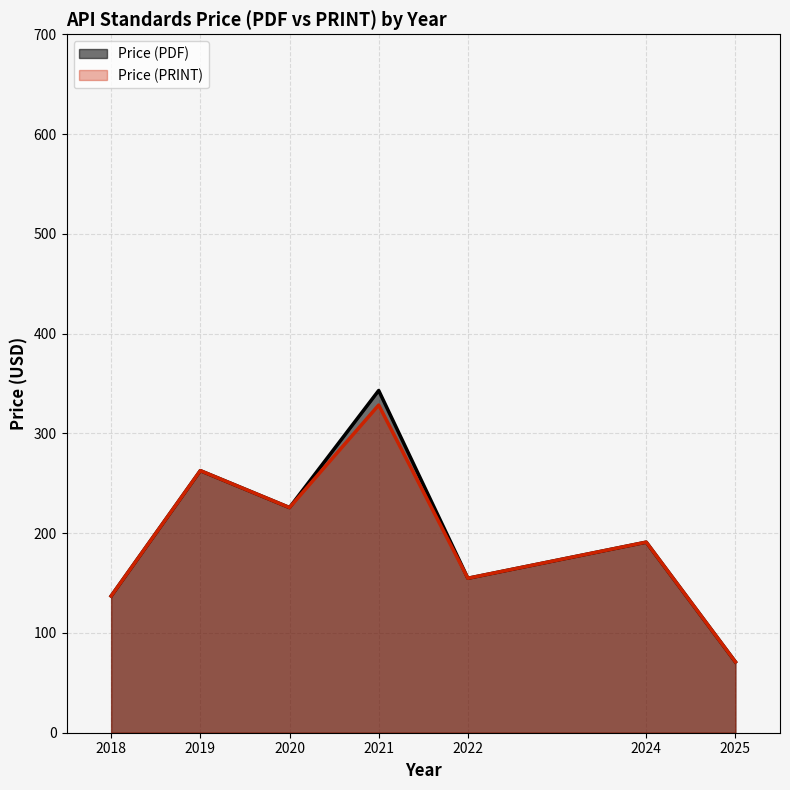

At which category is the sum across all series the highest?

2021